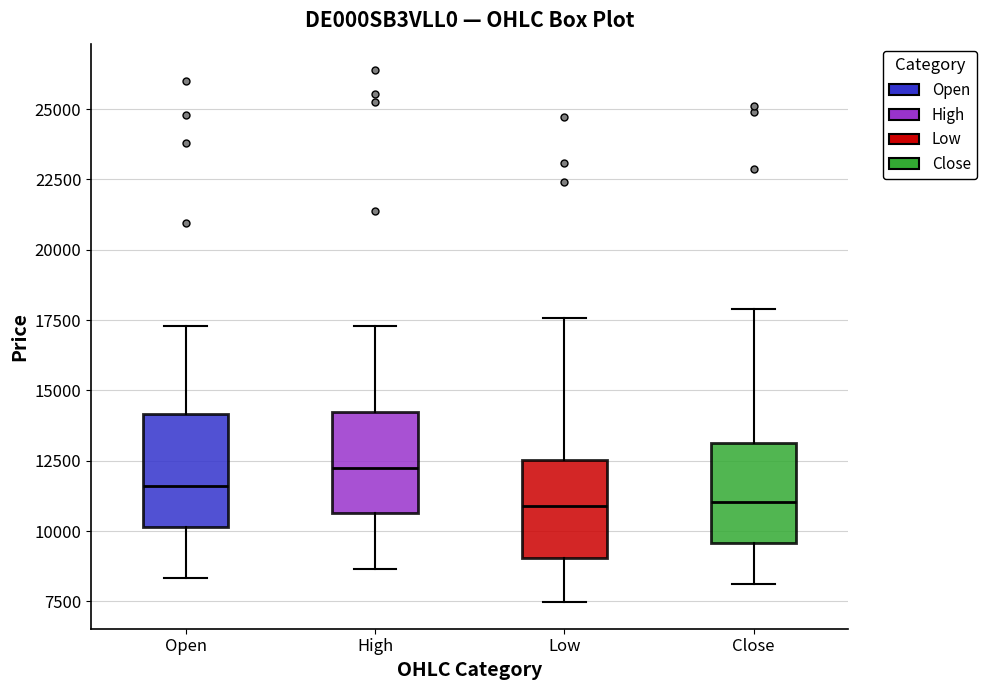

Reading left to right, transcribe this box plot: for each box, give where its median line is, the range the box spans, and where its two whiskers end, as read against the y-axis. The values are not printed on the chart, so give them approximately, as read against the axis.

Open: median 11500, box 10000 to 14000, whiskers 8500 to 17500
High: median 12500, box 10500 to 14000, whiskers 8500 to 17500
Low: median 11000, box 9000 to 12500, whiskers 7500 to 17500
Close: median 11000, box 9500 to 13000, whiskers 8000 to 18000